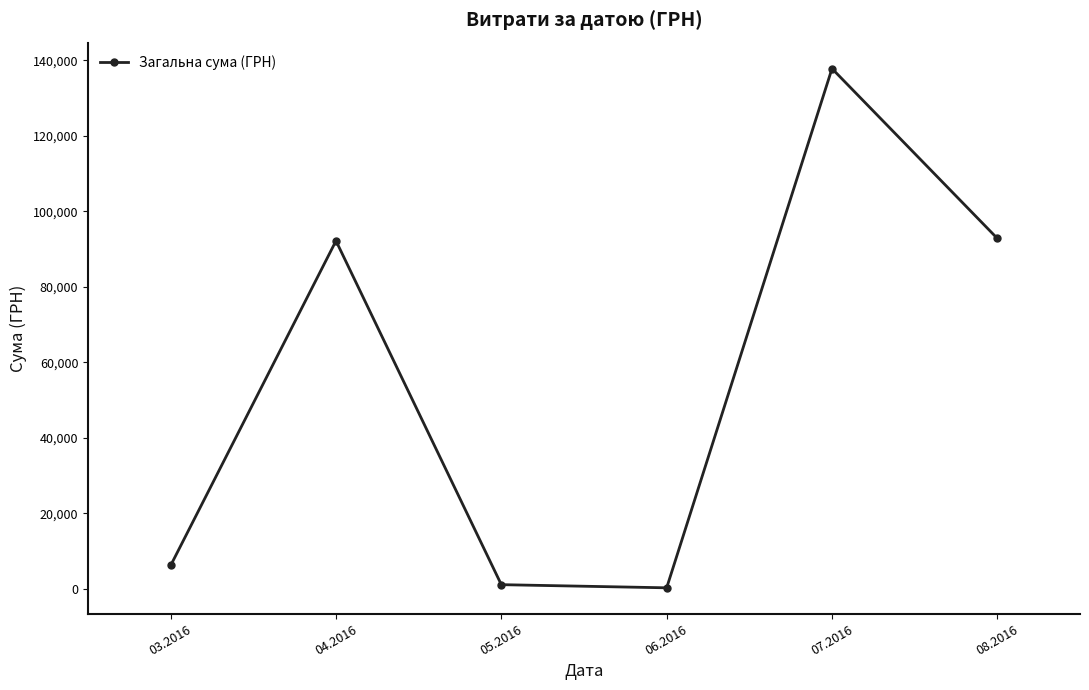

The chart shows a value of 92212.2 at 04.2016. True or false?

True